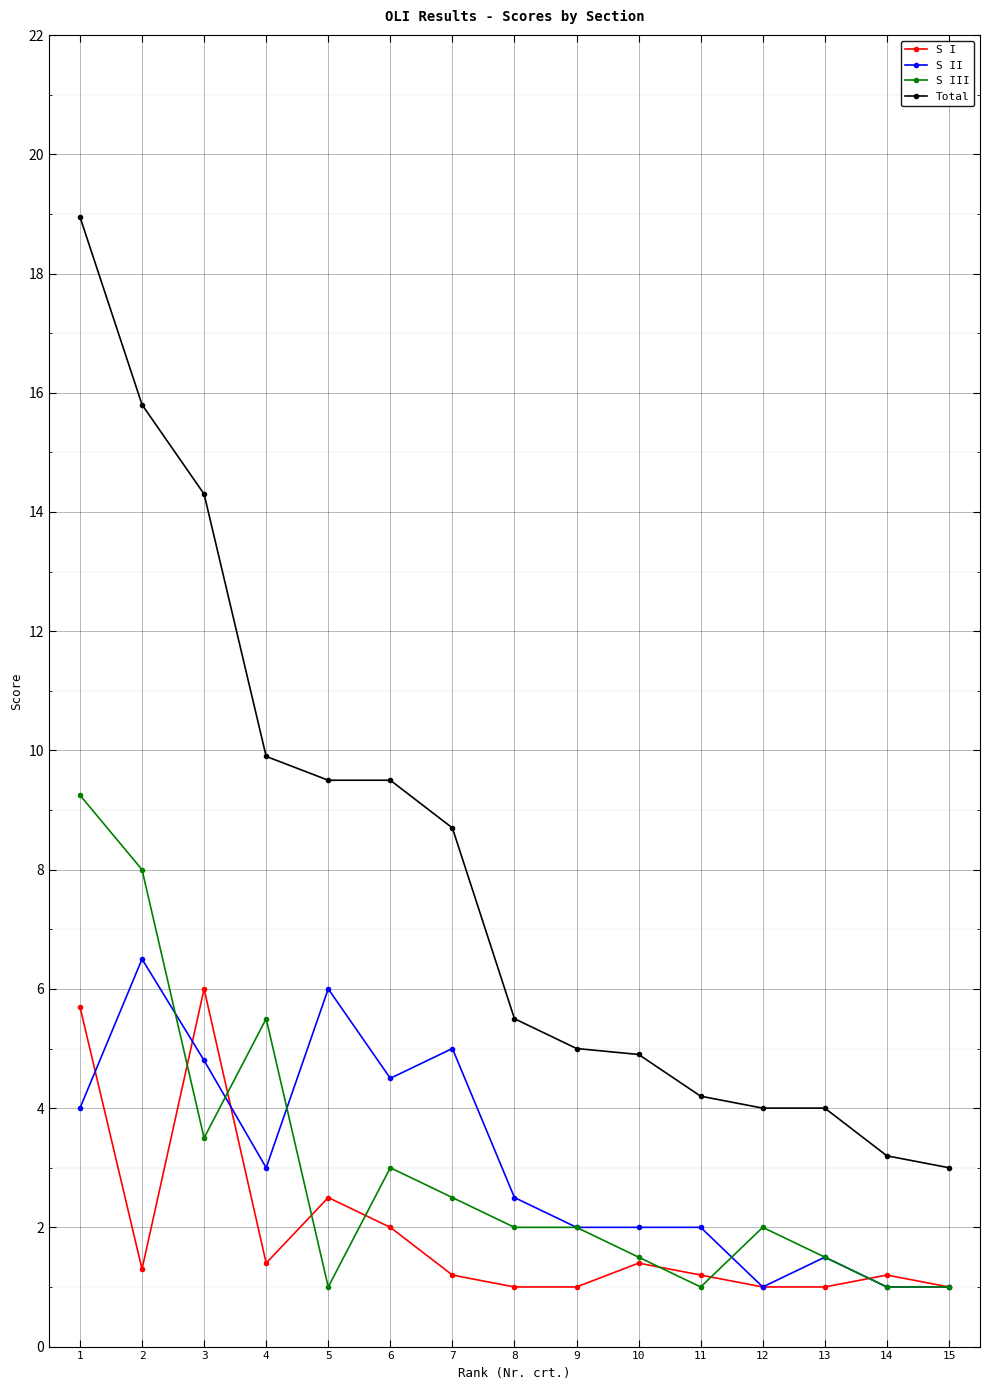

How many data points does each series have?

15